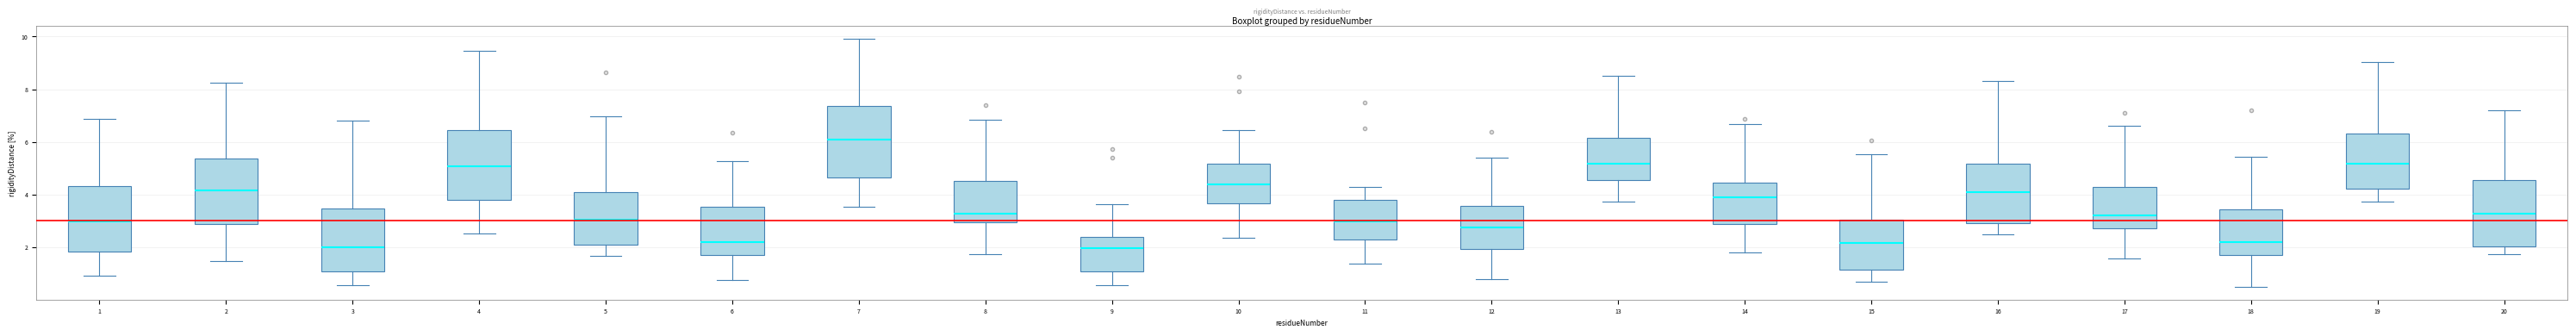

Where does the upper whisker of the box at x = 1 end on the y-axis? The values are not printed on the chart, so give them approximately, as read against the axis.

6.8